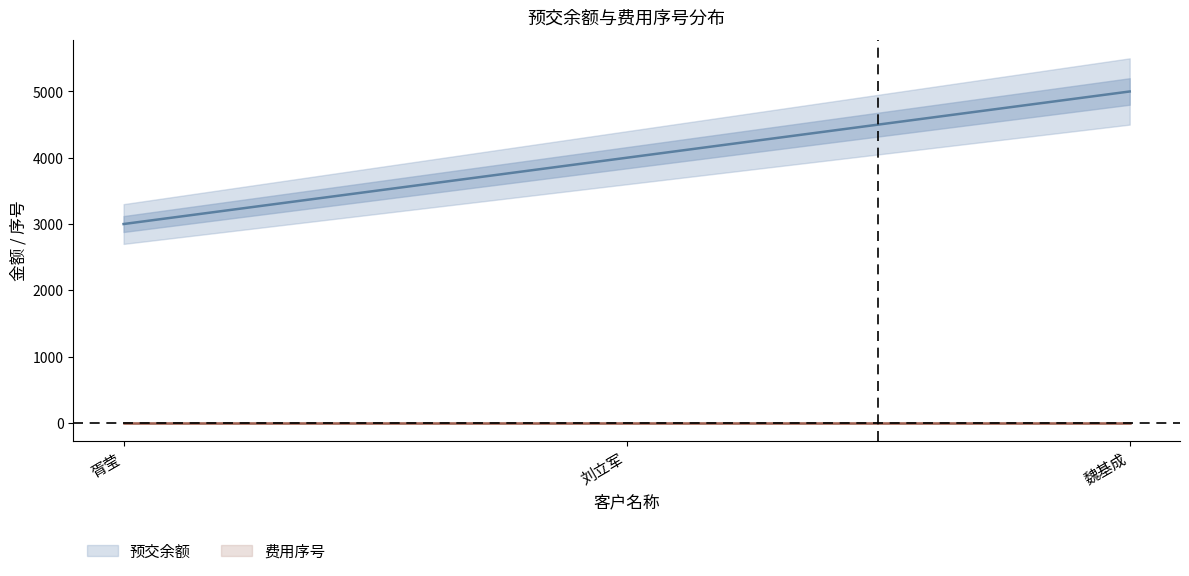

Reading left to right, list all the values displayed in this chart.

3000	4000	5000